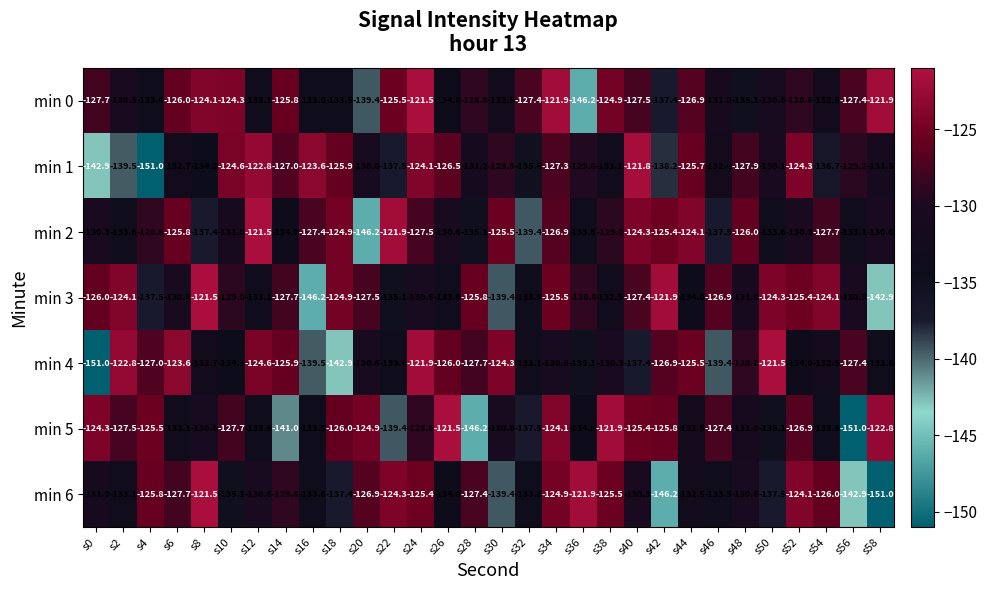

What is the difference between the maximum and minimum values in the min 0 series?

24.7